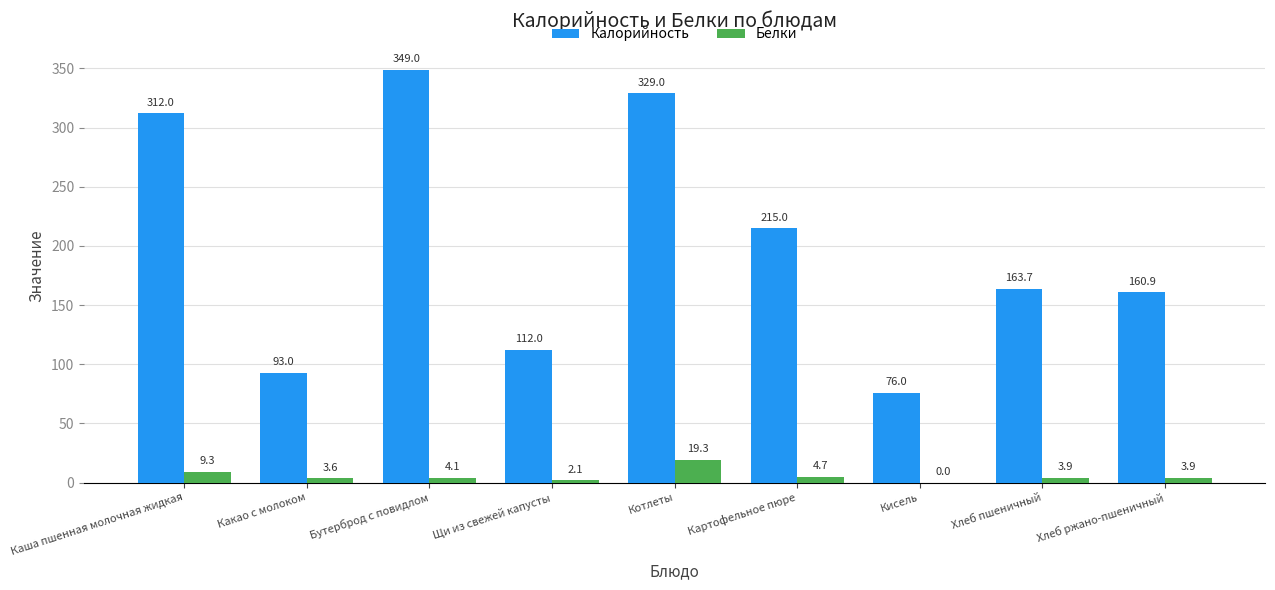

The Калорийность series shows 222.7 at Бутерброд с повидлом. True or false?

False